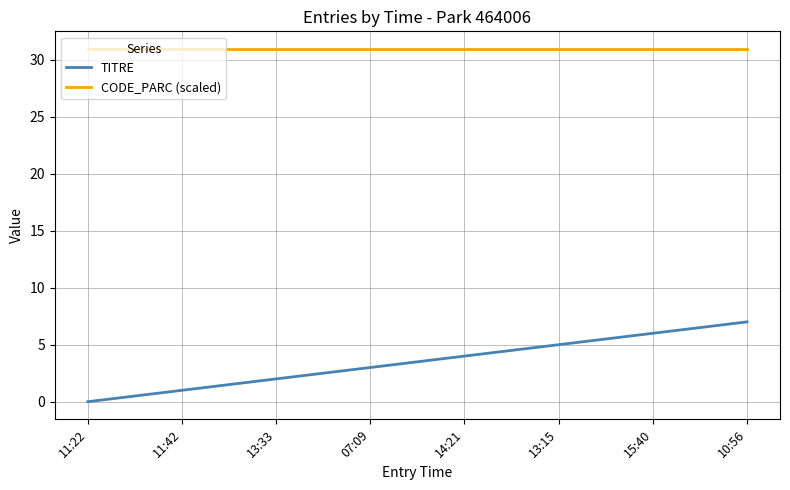

Reading left to right, transcribe all the data shown in this chart.

TITRE: 0.0	1.0	2.0	3.0	4.0	5.0	6.0	7.0
CODE_PARC (scaled): 30.9	30.9	30.9	30.9	30.9	30.9	30.9	30.9